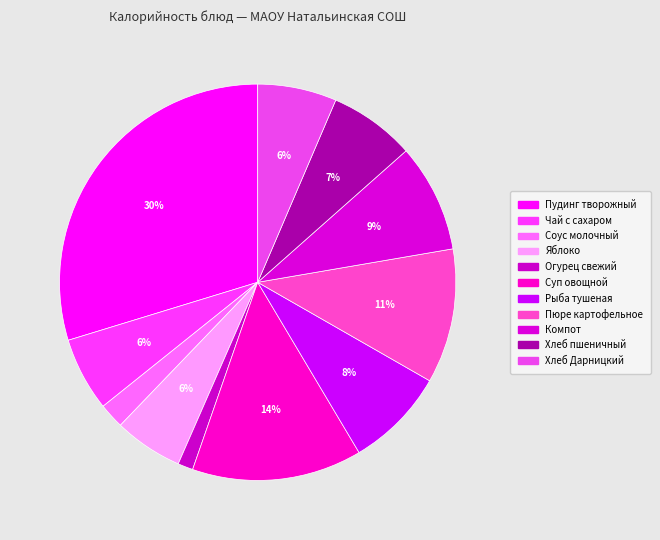

To the nearest percent, what is the average slice percentage?

9%